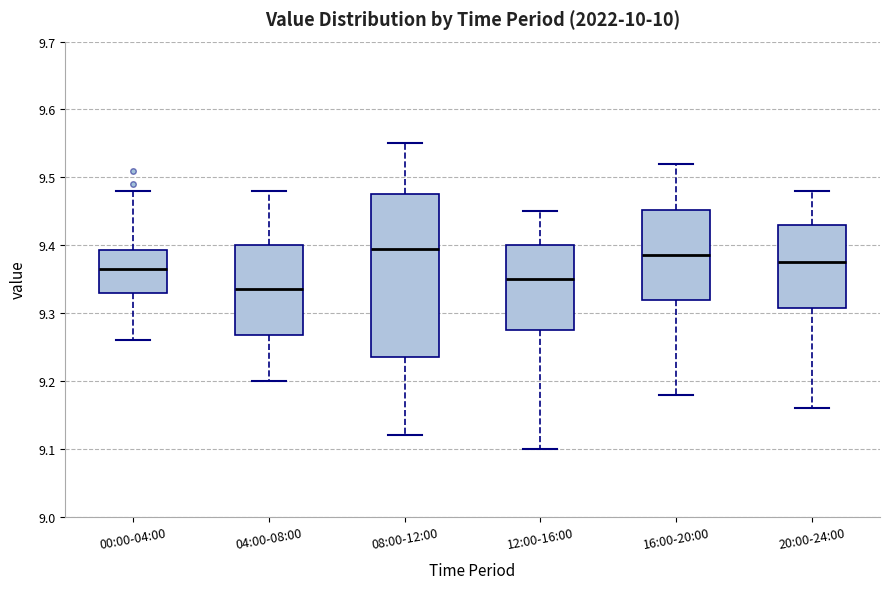

Which box is the tallest, from its lower edge to its upper edge?

08:00-12:00